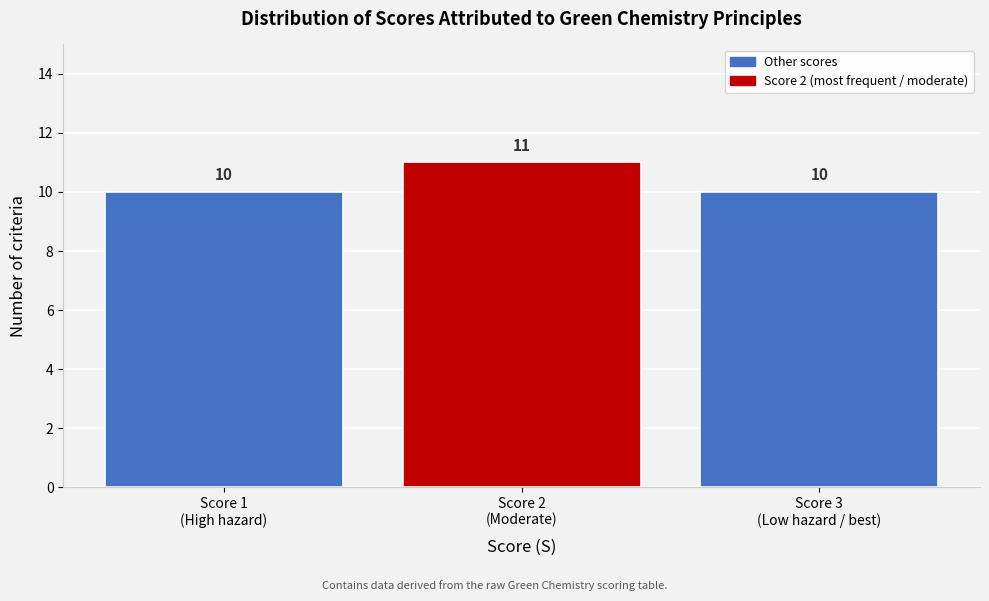

Reading left to right, what are all the values shown in this chart?

10	11	10